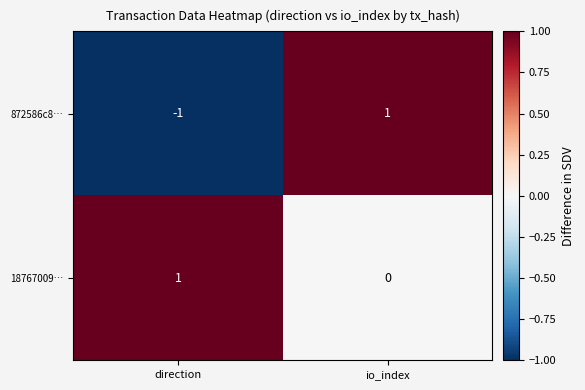

Between direction and io_index, which series saw the biggest shift?

872586c8…